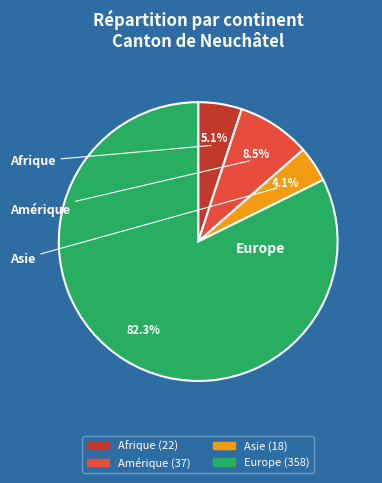

What is the change in value from Asie to Europe?

+340